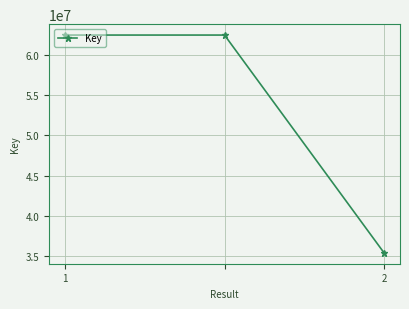

What is the smallest value displayed?

35380373